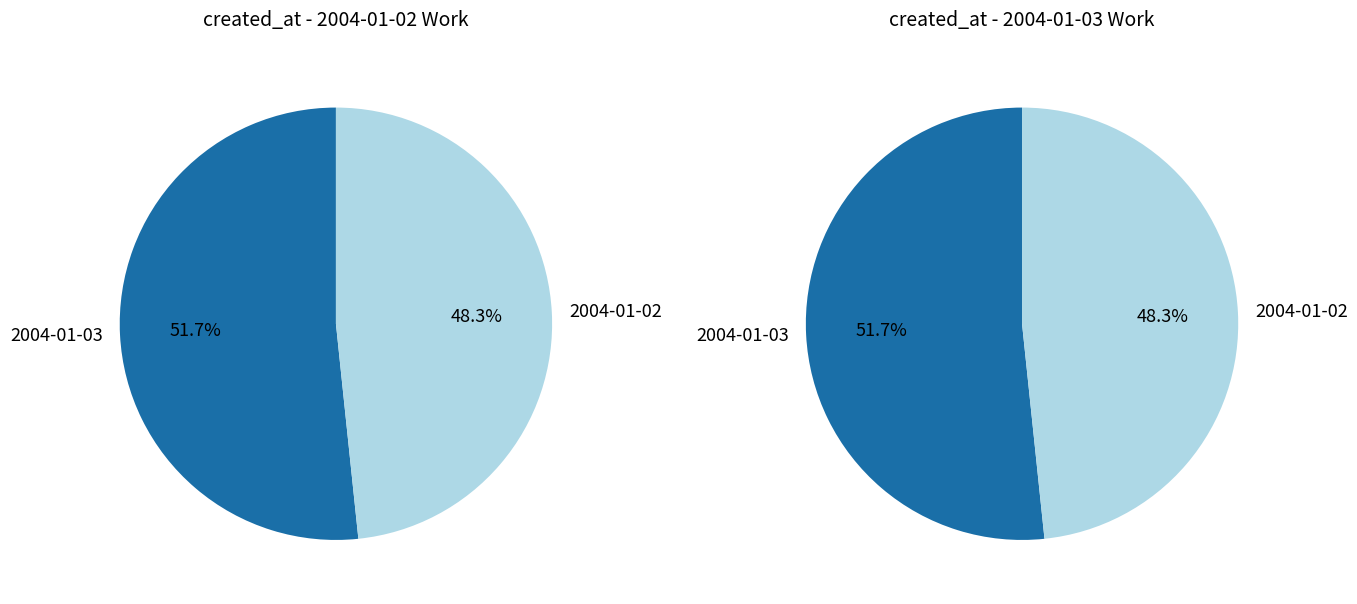

True or false: 2004-01-03 accounts for 52% of the total.

True